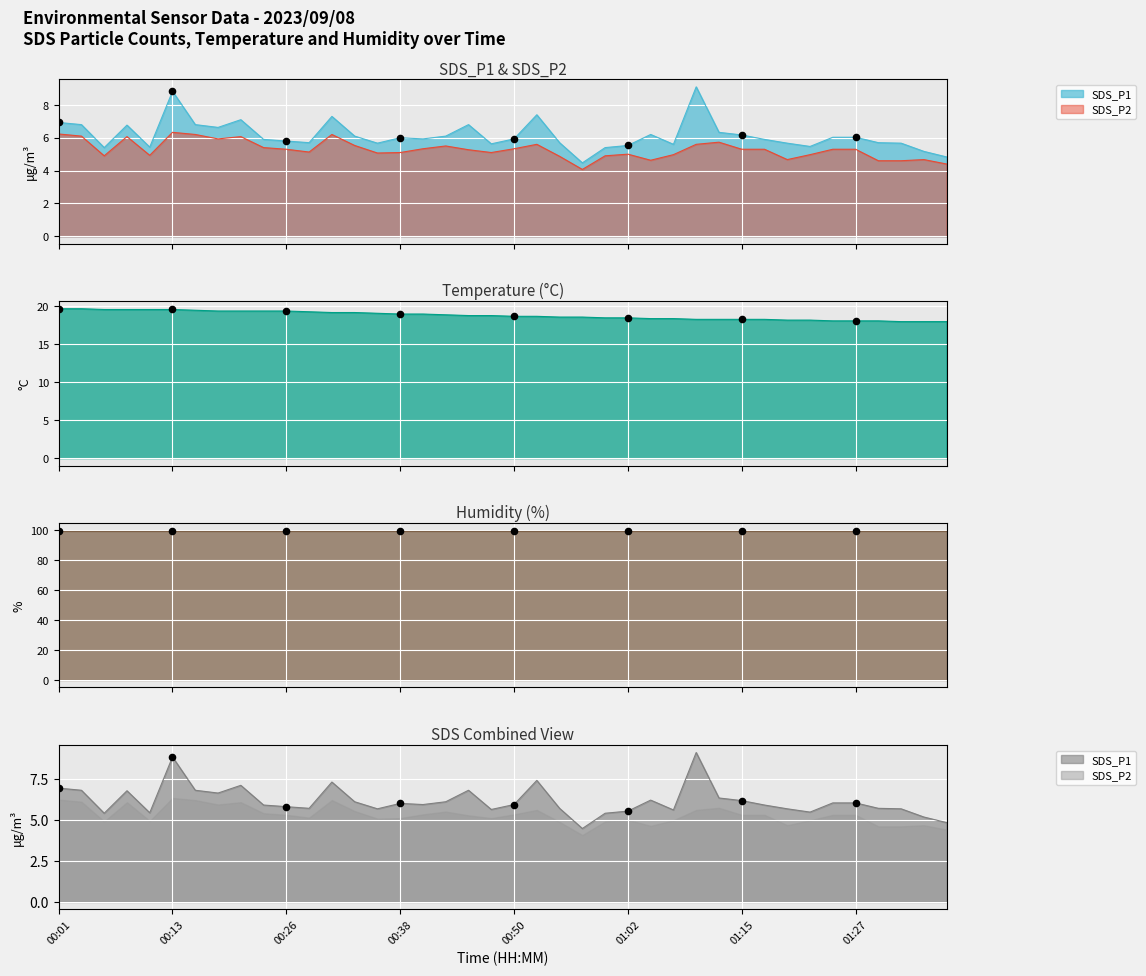

Is the value of Temp at 00:09 greater than the value of SDS_P2 at 00:38?

Yes